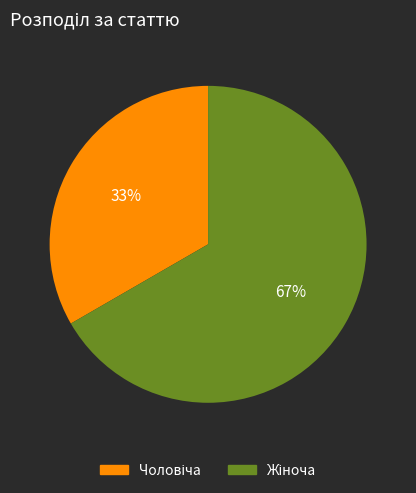

To the nearest percent, what is the average slice percentage?

50%